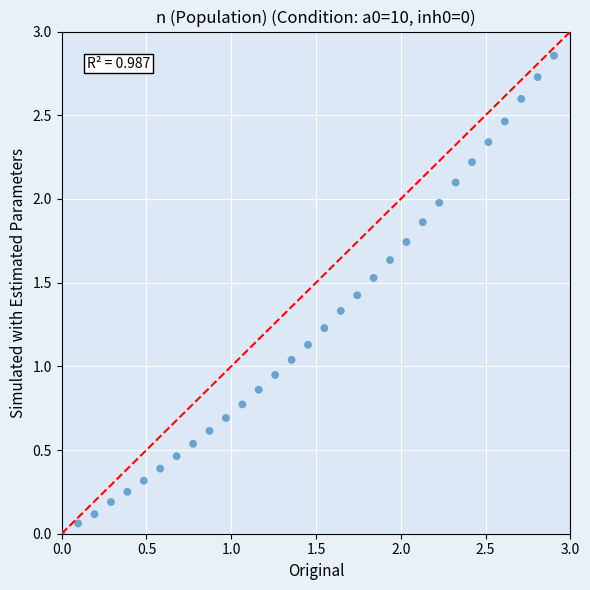

What is the range of Y values (max minus min)?

3.0